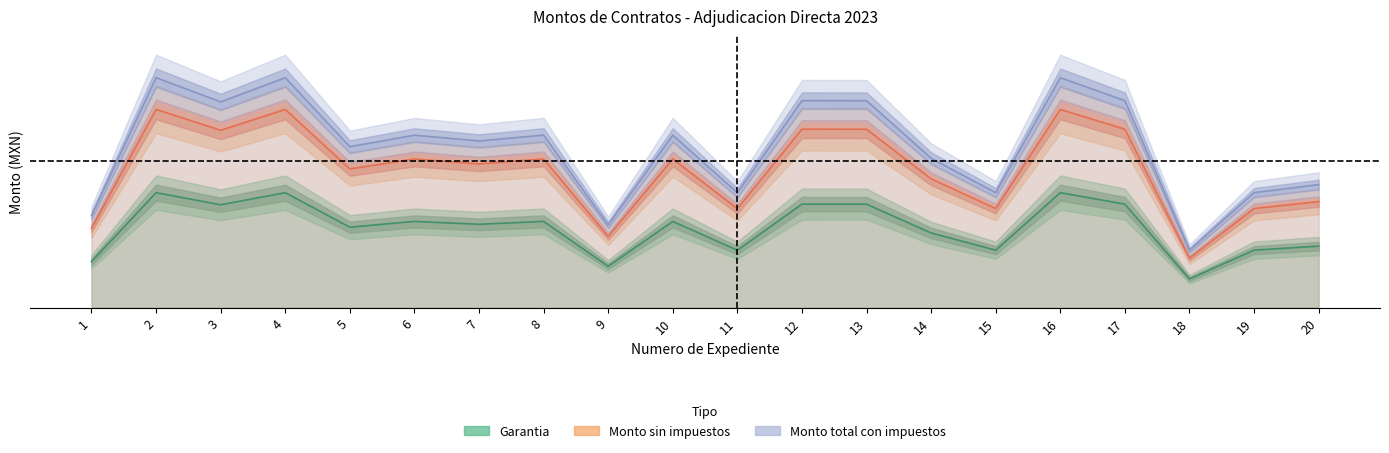

At which category does Garantia reach its first local peak?

2